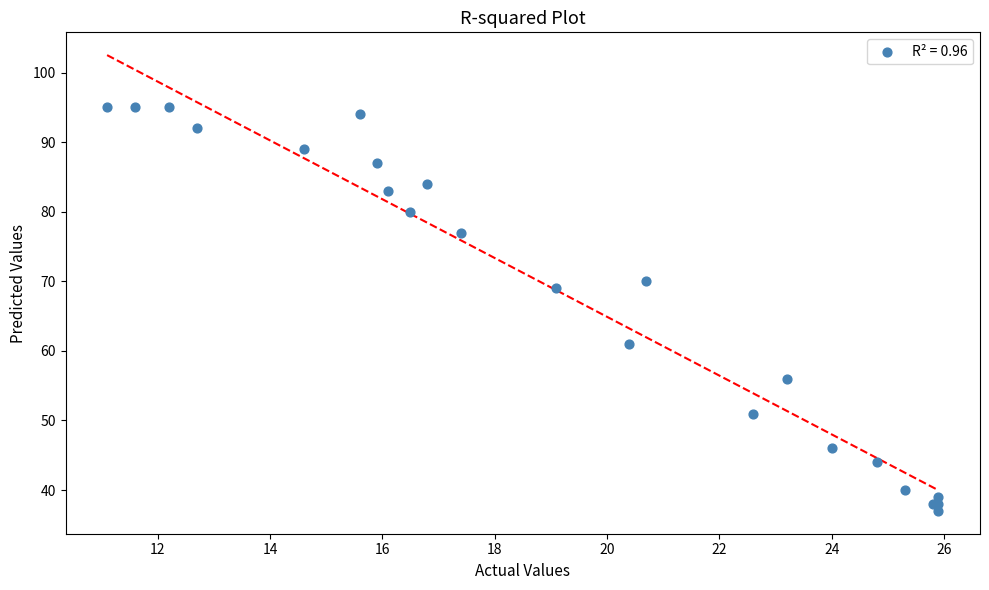

What Y value in the scatter plot is closest to 66?

69